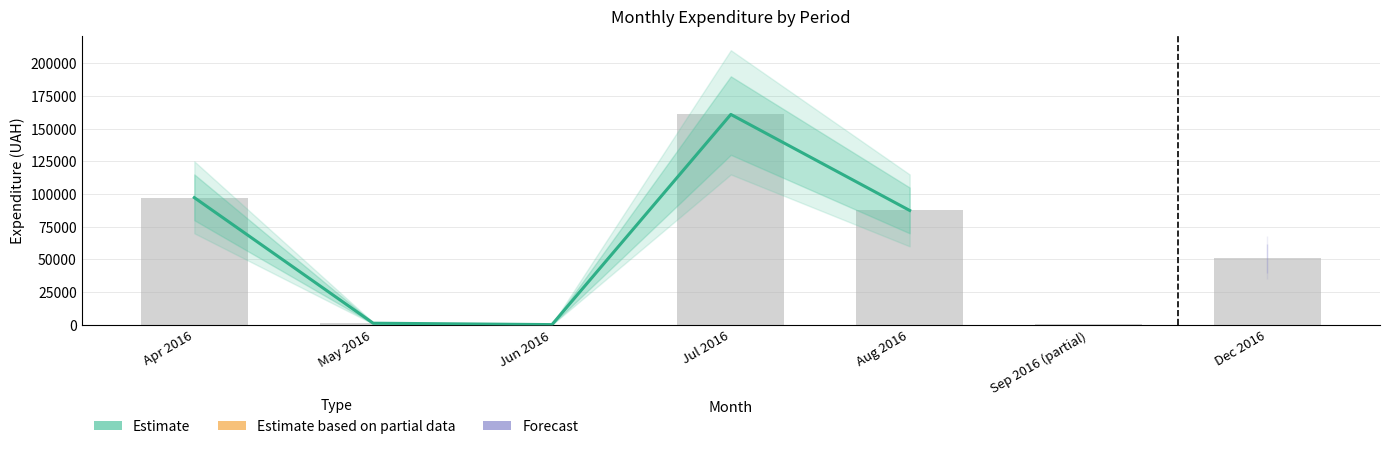

What is the value of the 3rd bar from the left?

180.0